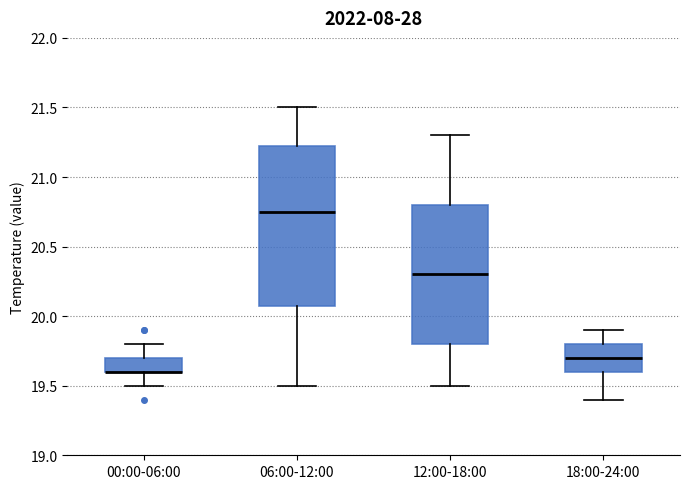

Where is the lower edge of the box for 12:00-18:00 on the y-axis? The values are not printed on the chart, so give them approximately, as read against the axis.

19.80